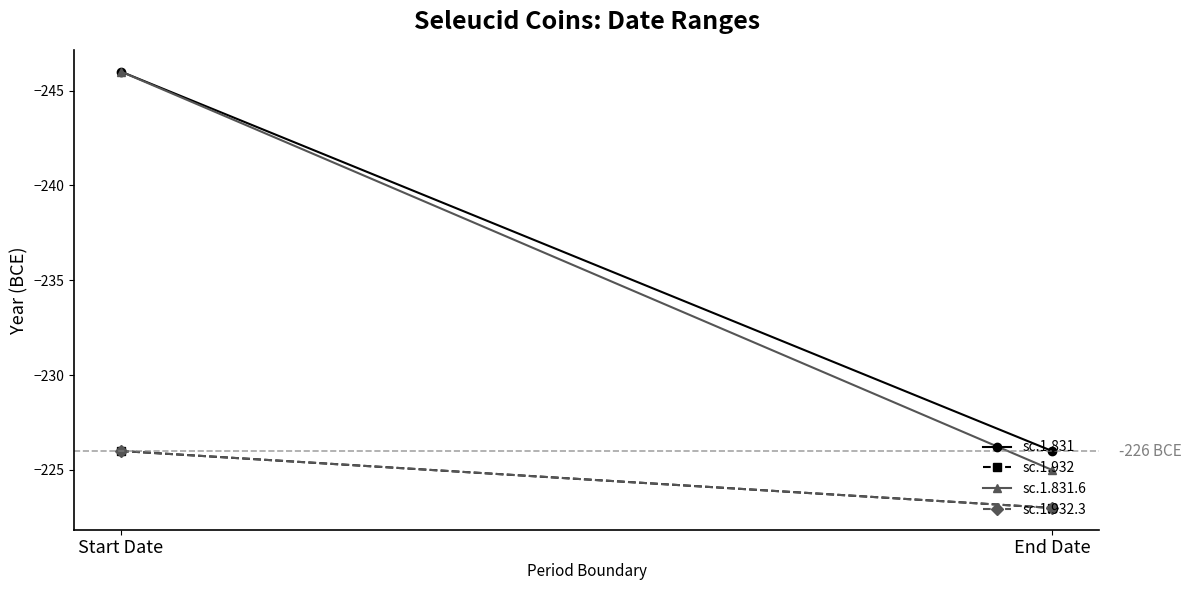

What is the minimum value for sc.1.932?

-226